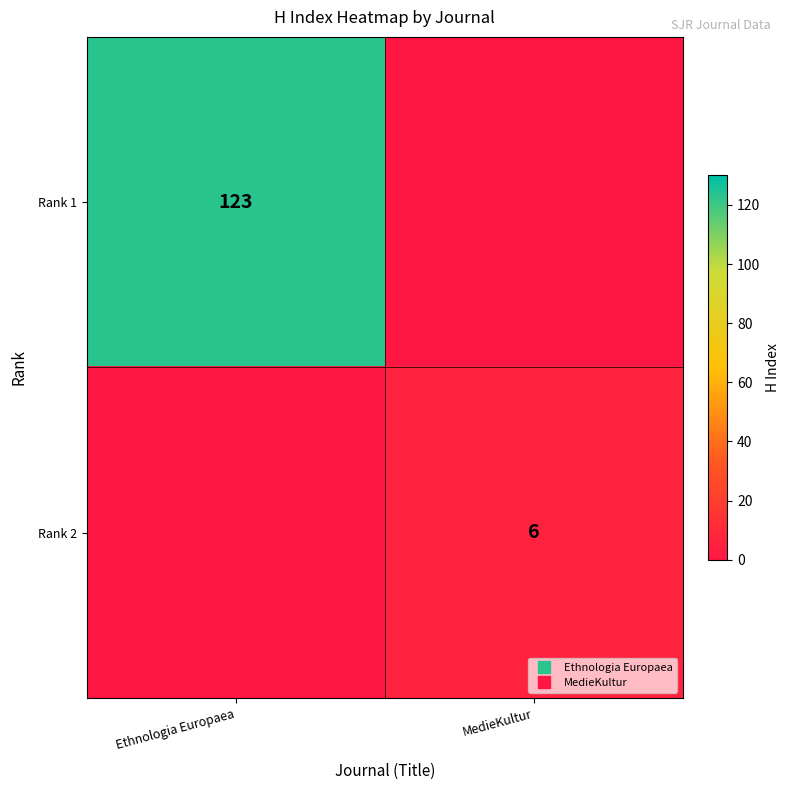

Rank the series by their maximum value, from lowest to highest.

Rank 2, Rank 1